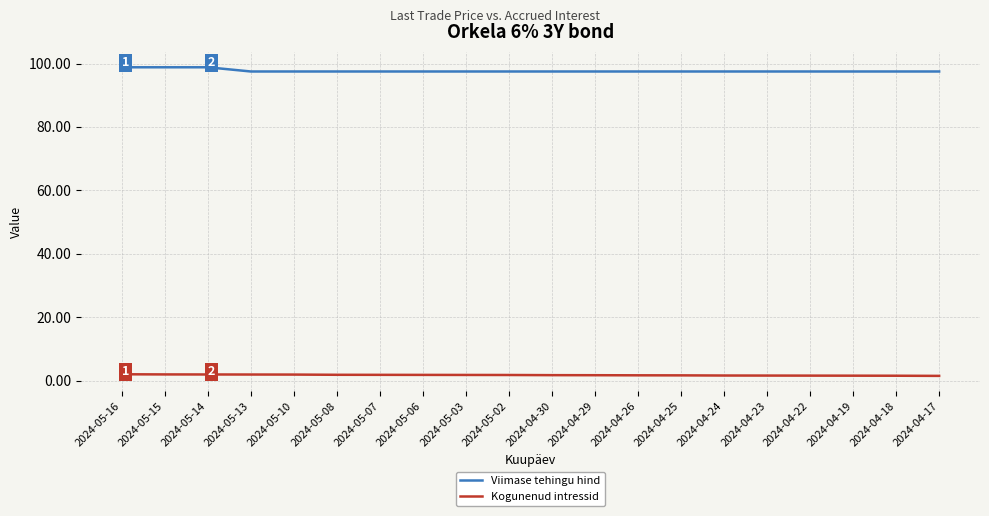

At 2024-04-25, list the series in order from largest to smallest.

Viimase tehingu hind, Kogunenud intressid